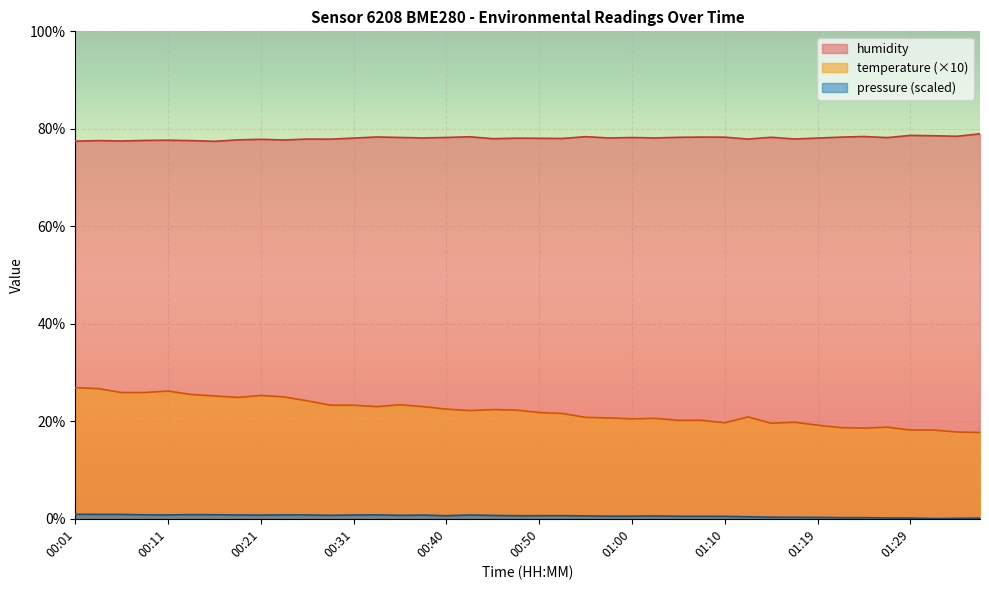

What is the value of the humidity point at the 7th from the left?

77.4